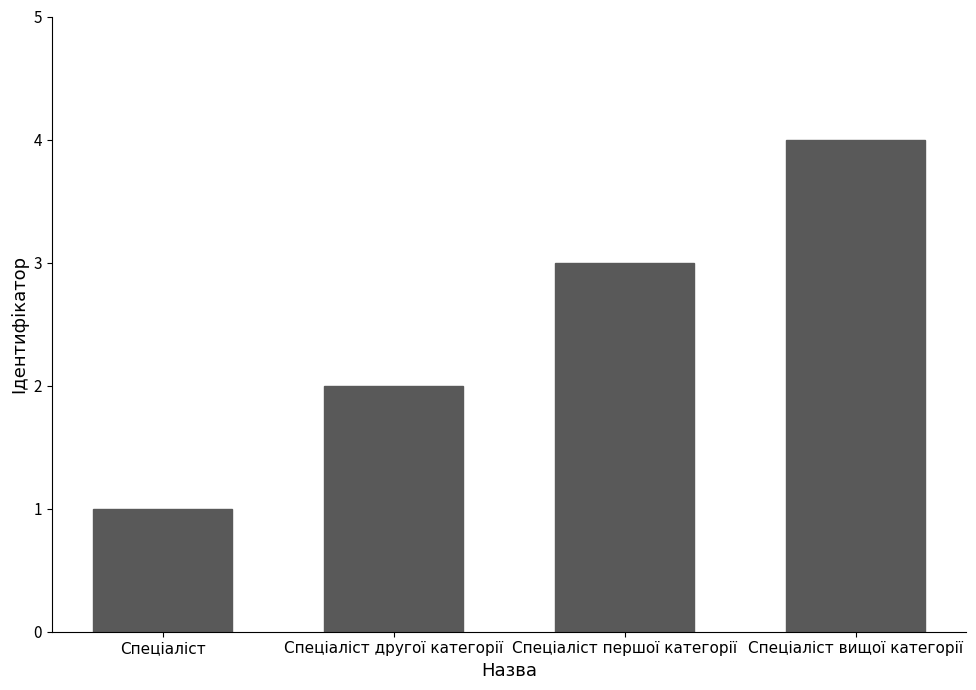

How many values are between 2 and 4?

3